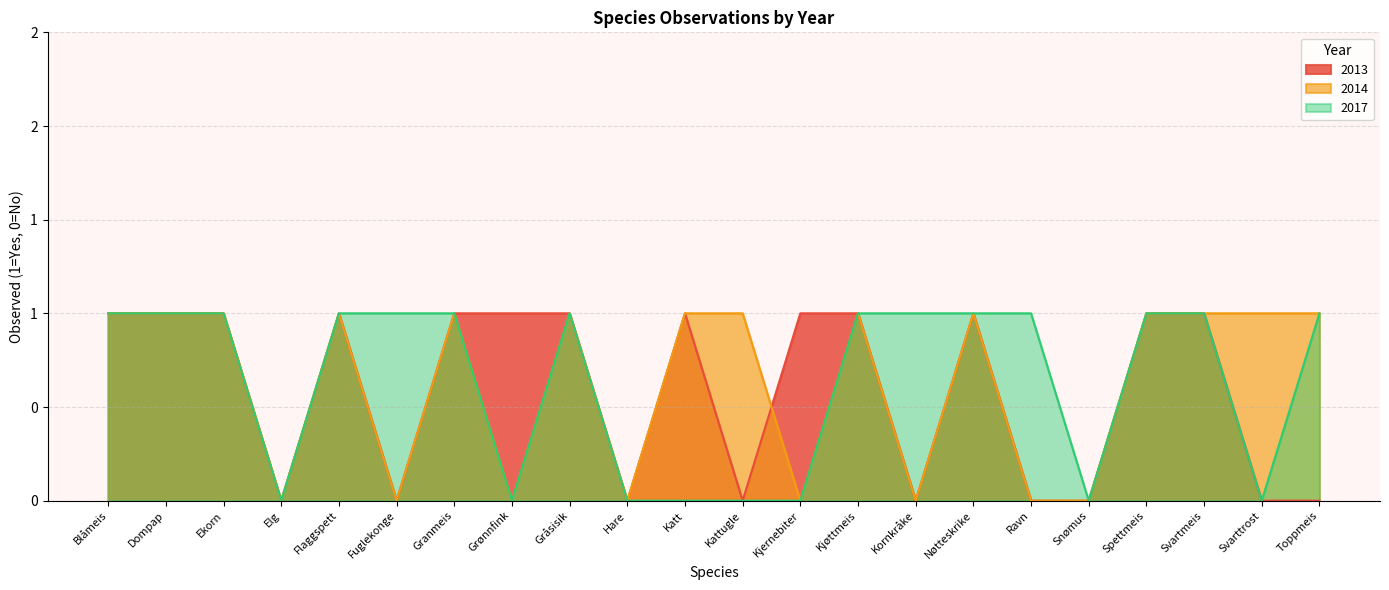

At which category does 2014 reach its first local peak?

Flaggspett